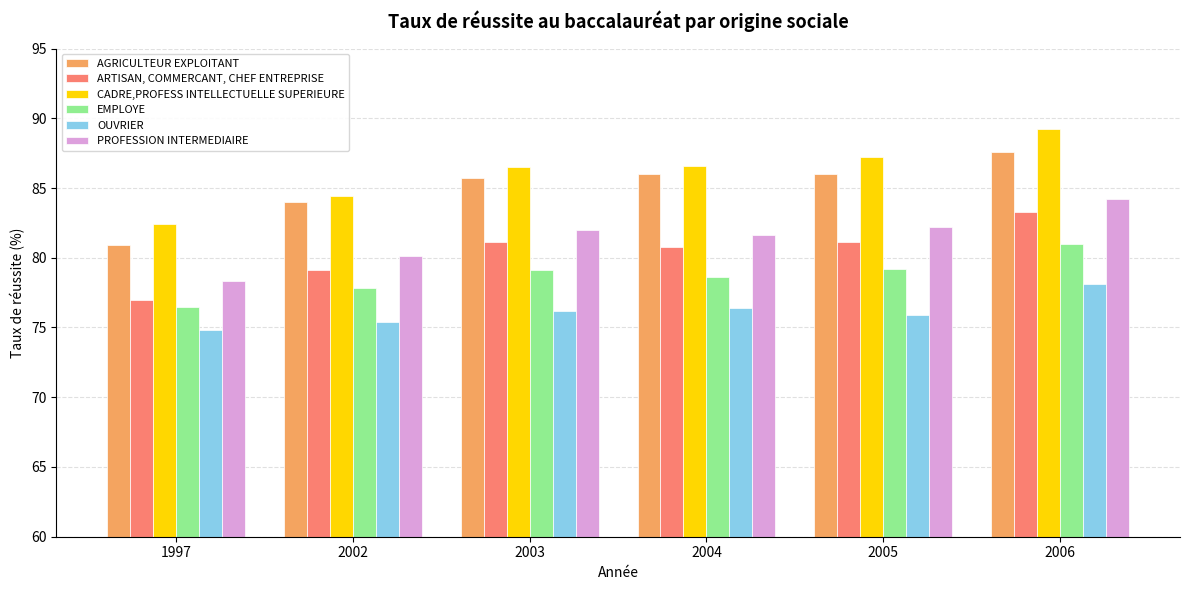

List the series in order of their peak value, lowest first.

OUVRIER, EMPLOYE, ARTISAN, COMMERCANT, CHEF ENTREPRISE, PROFESSION INTERMEDIAIRE, AGRICULTEUR EXPLOITANT, CADRE,PROFESS INTELLECTUELLE SUPERIEURE